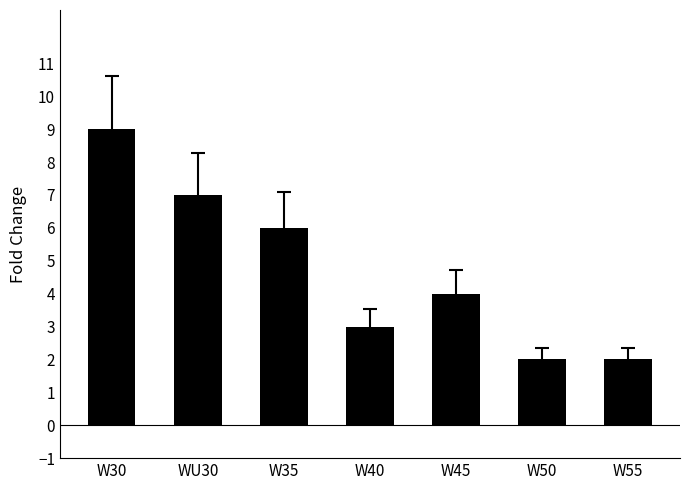

What is the greatest value displayed?

9